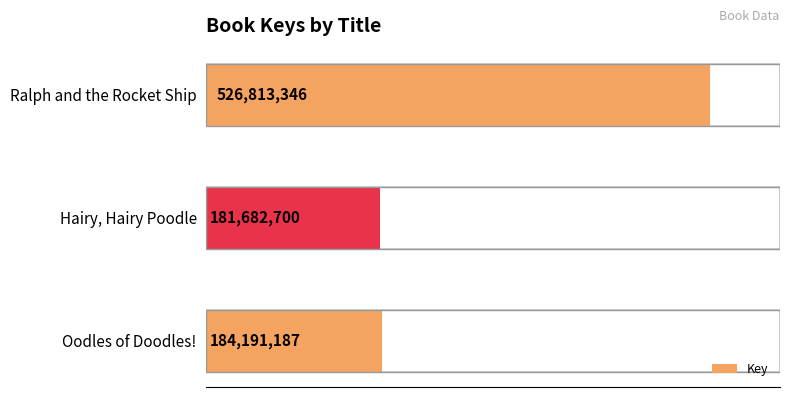

How many data points are above 184191187?

1